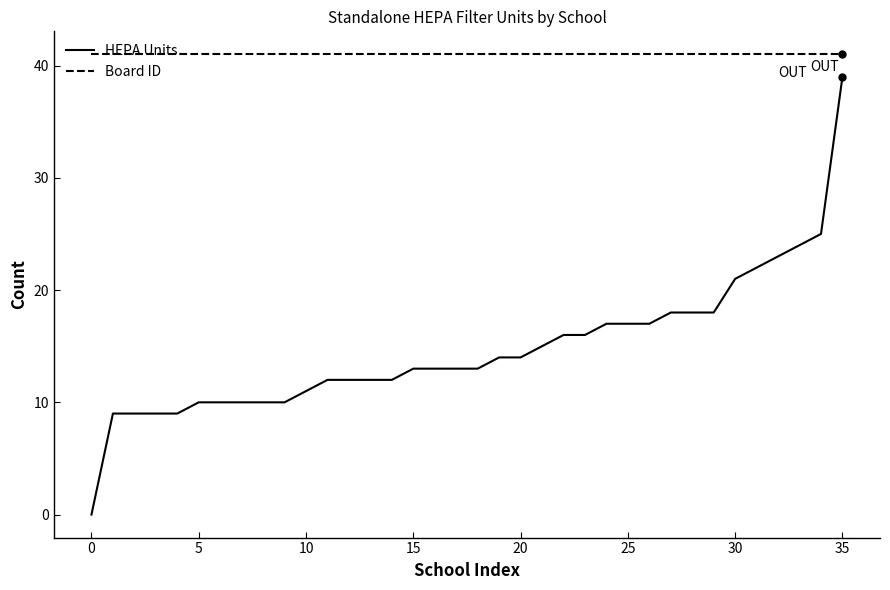

List the series in order of their overall mean, highest first.

Board ID, HEPA Units